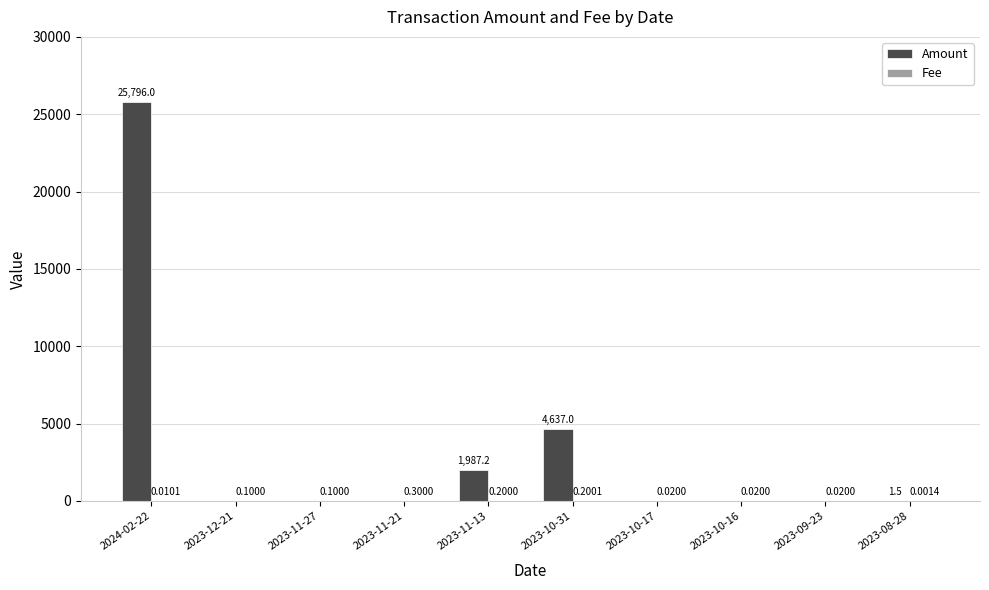

At which category is the sum across all series the highest?

2024-02-22